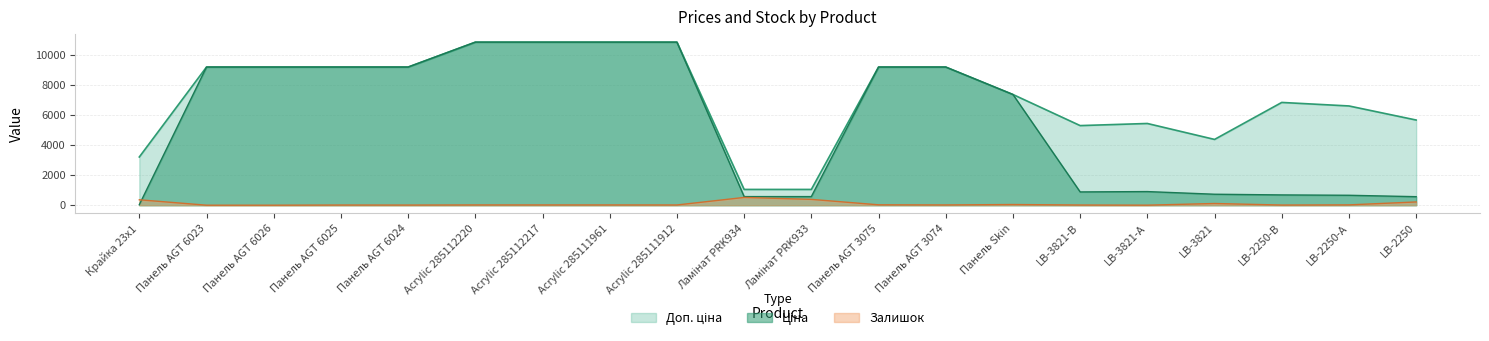

What is the sum of the Доп. ціна values at Крайка 23x1 and LB-2250-В?

10036.9